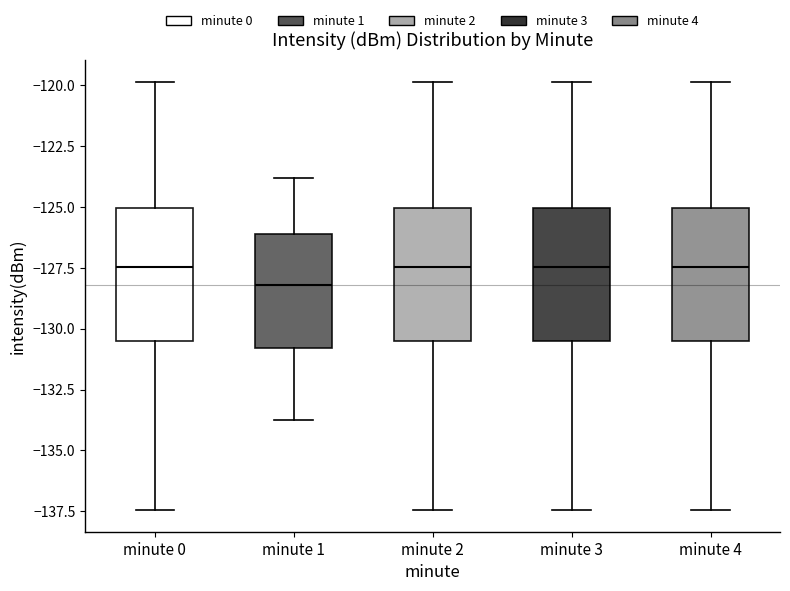

Reading left to right, transcribe this box plot: for each box, give where its median line is, the range the box spans, and where its two whiskers end, as read against the y-axis. The values are not printed on the chart, so give them approximately, as read against the axis.

minute 0: median -127.5, box -130.5 to -125.0, whiskers -137.5 to -120.0
minute 1: median -128.0, box -131.0 to -126.0, whiskers -134.0 to -124.0
minute 2: median -127.5, box -130.5 to -125.0, whiskers -137.5 to -120.0
minute 3: median -127.5, box -130.5 to -125.0, whiskers -137.5 to -120.0
minute 4: median -127.5, box -130.5 to -125.0, whiskers -137.5 to -120.0